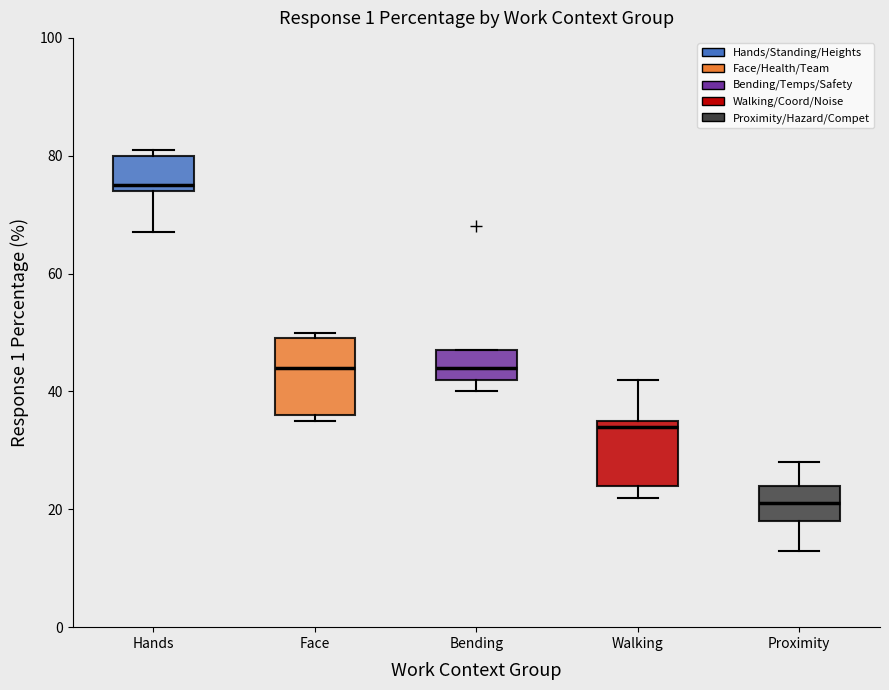

Where does the lower whisker of the box for Hands end on the y-axis? The values are not printed on the chart, so give them approximately, as read against the axis.

68